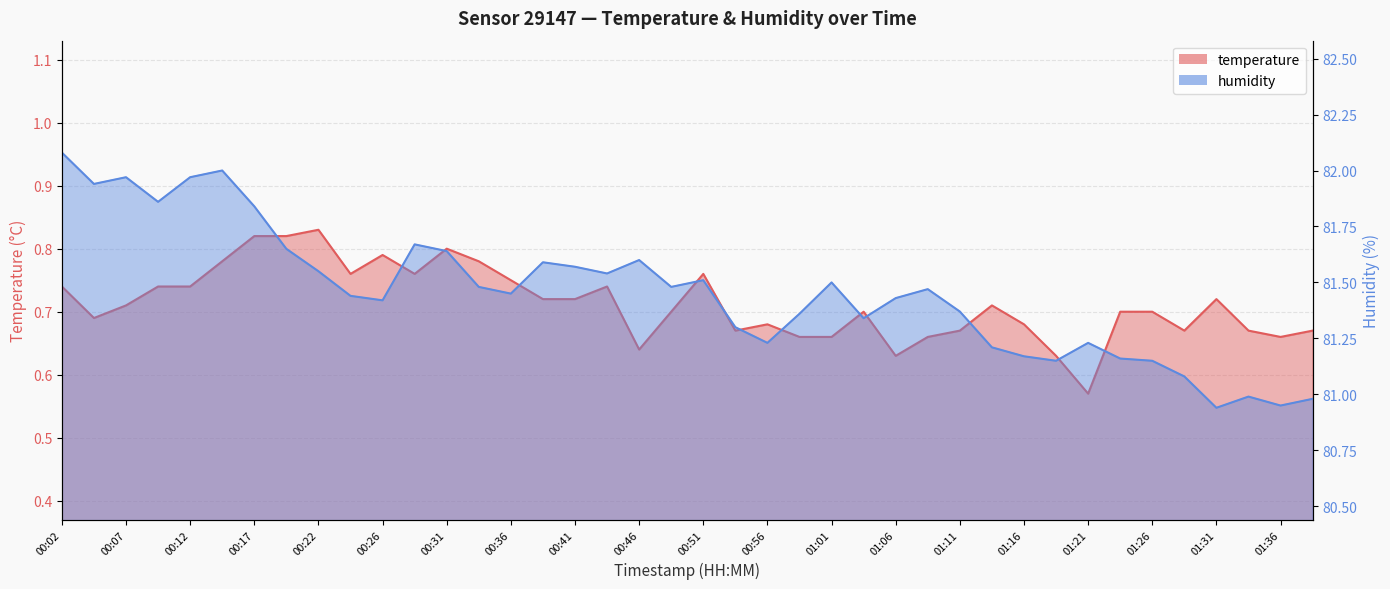

What is the value of the humidity point at the 13th from the left?

81.6